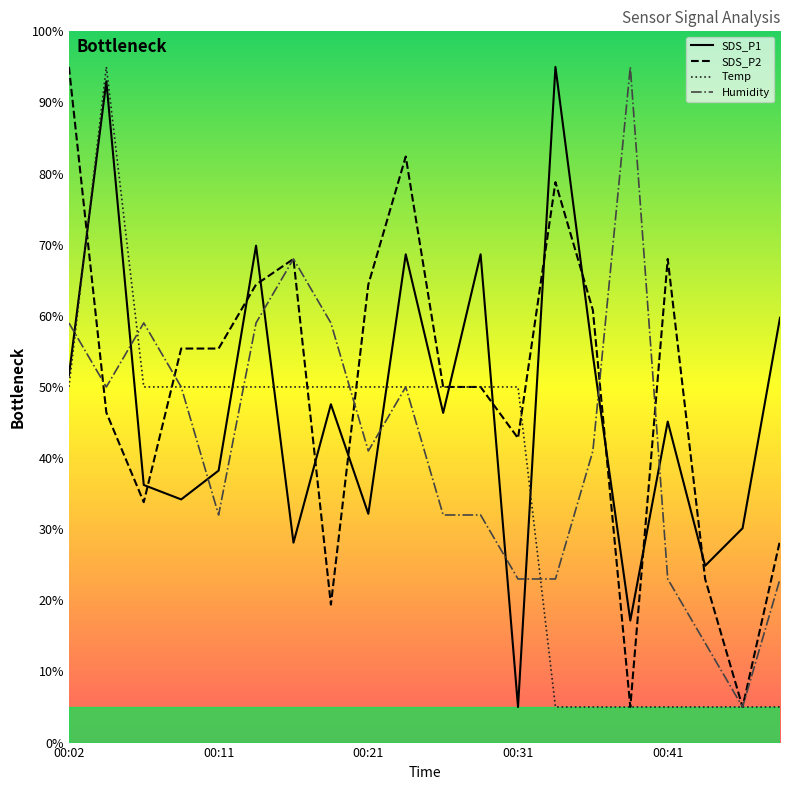

List the series in order of their overall mean, highest first.

SDS_P2, SDS_P1, Humidity, Temp